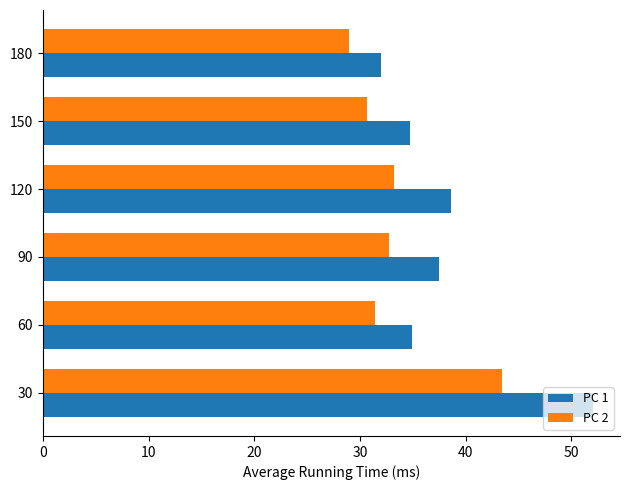

What is the total value across all series at 30?

95.5